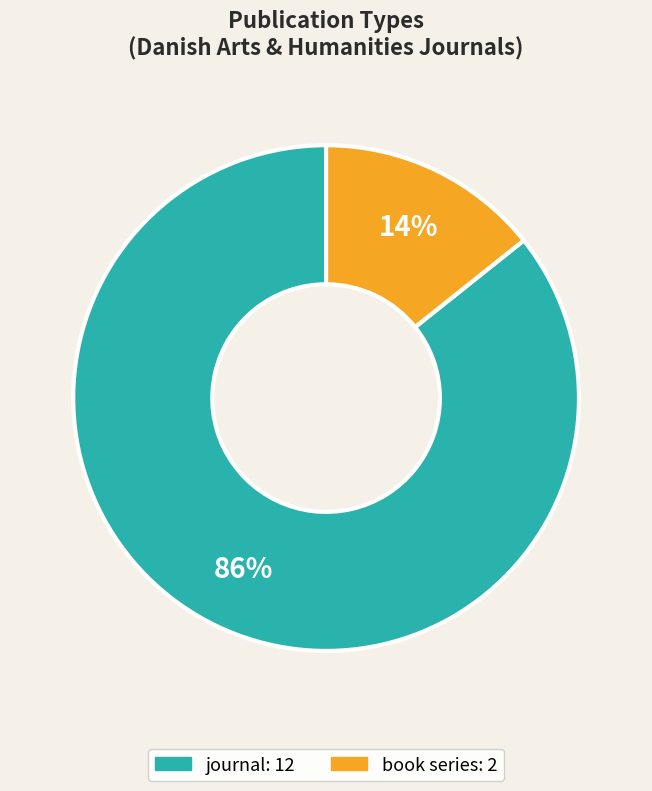

Is it true that journal is 86% of the pie?

True